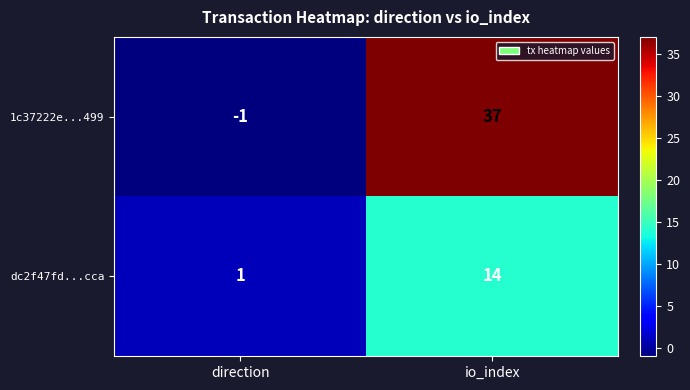

How many distinct data groups are displayed?

2